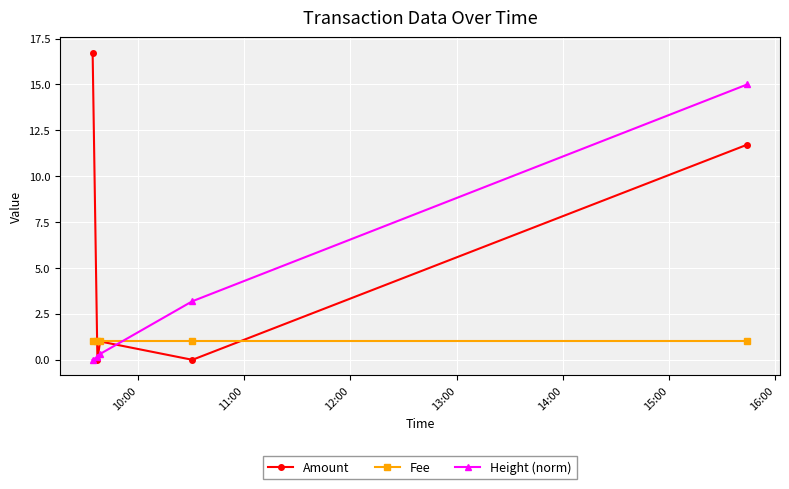

Reading left to right, what are all the values shown in this chart?

Amount: 16.7	0.0	1.0	0.0	11.7
Fee: 1.0	1.0	1.0	1.0	1.0
Height (norm): 0.0	0.2	0.3	3.2	15.0